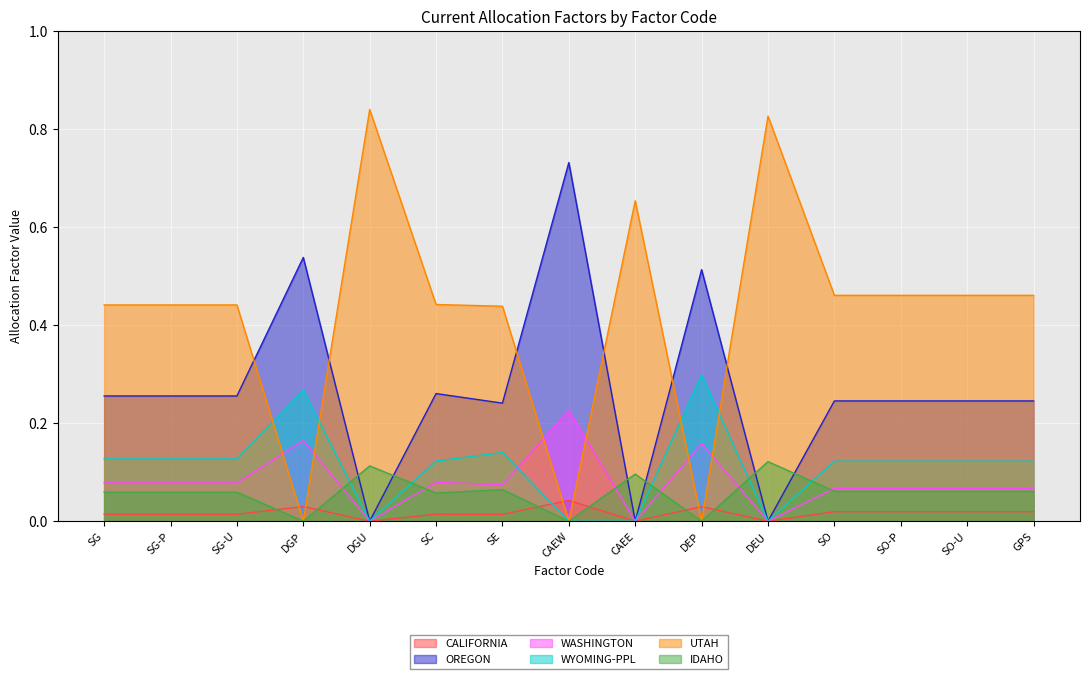

What is the difference between the maximum and second lowest values in the IDAHO series?

0.1